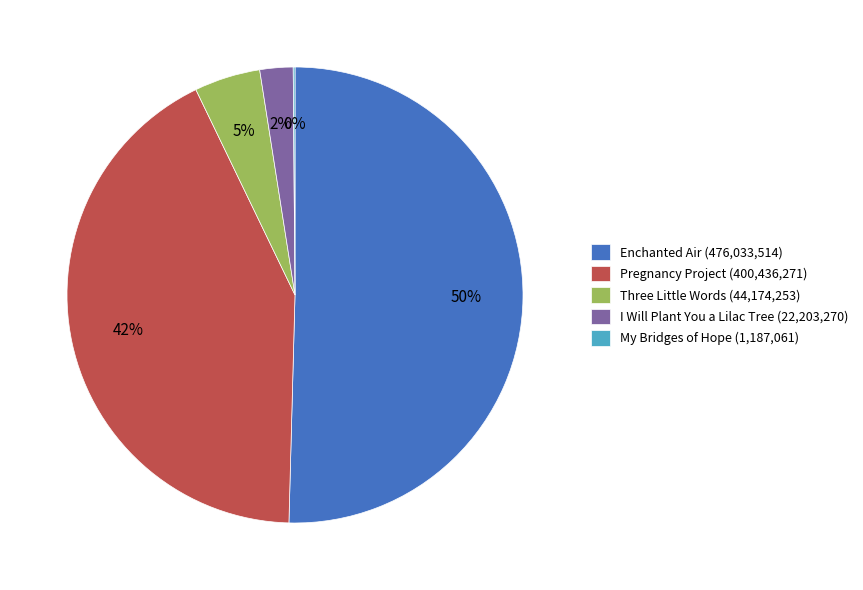

Which has a higher value, I Will Plant You a Lilac Tree (22,203,270) or Enchanted Air (476,033,514)?

Enchanted Air (476,033,514)